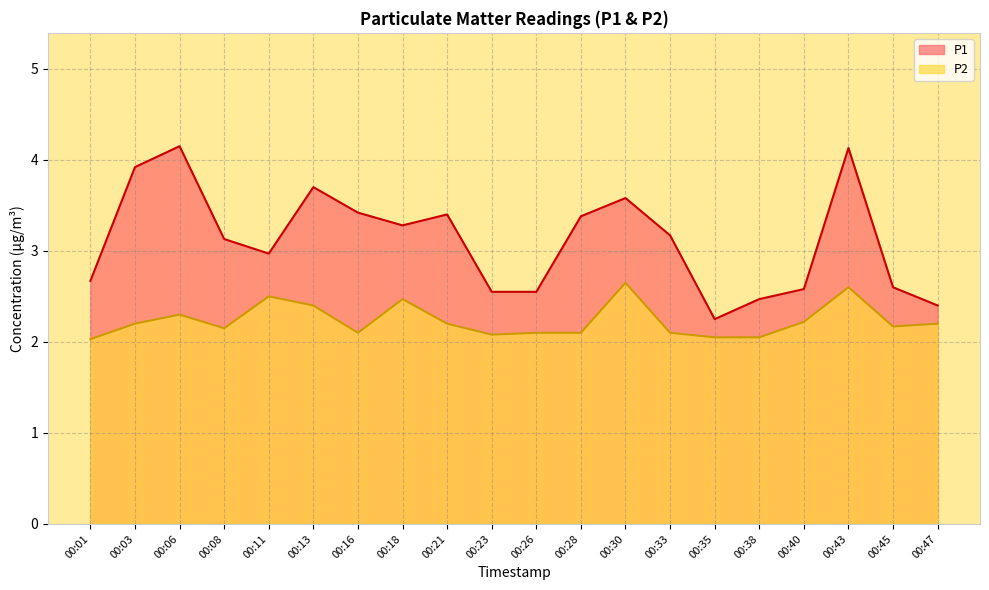

True or false: P2 and P1 cross at least once.

False